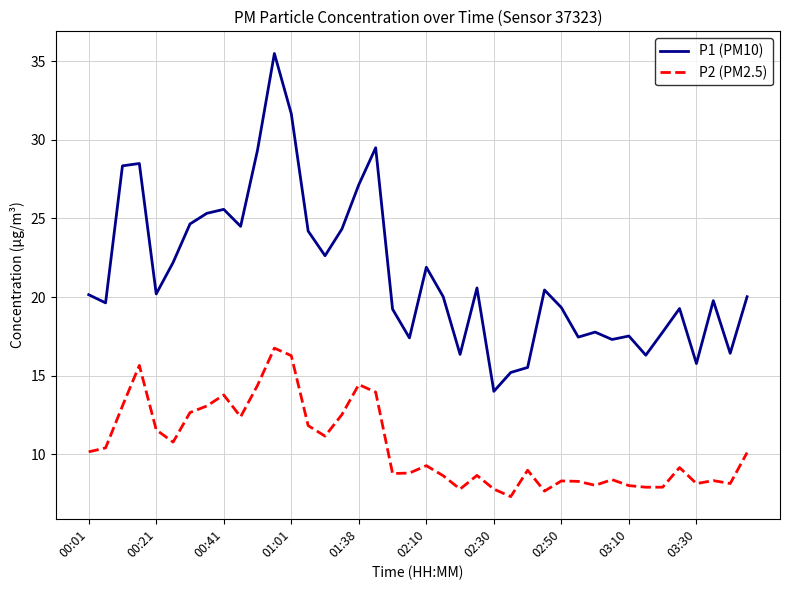

True or false: P2 (PM2.5) and P1 (PM10) cross at least once.

False